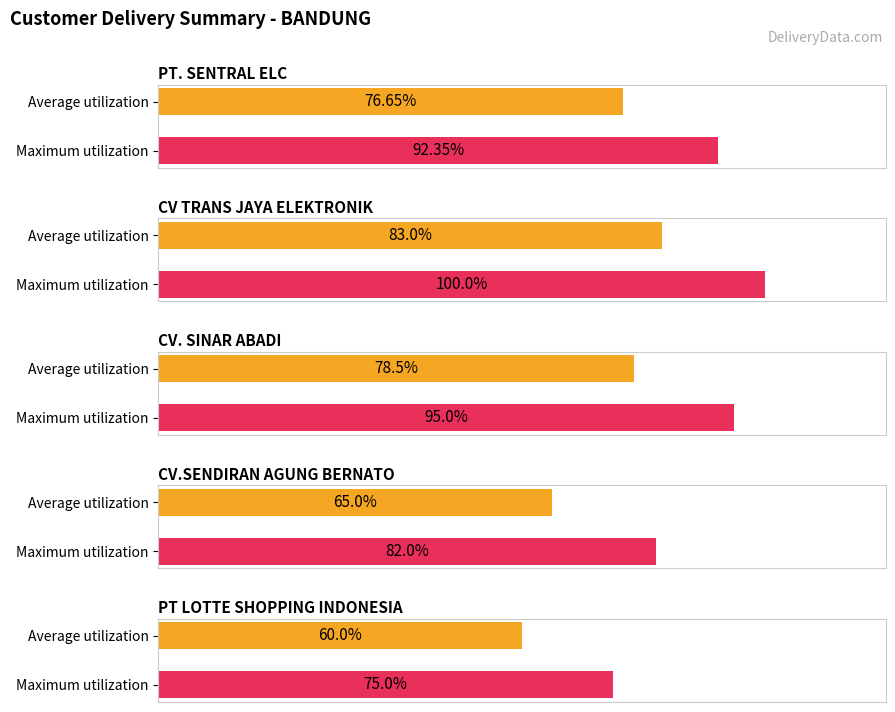

At CV TRANS JAYA ELEKTRONIK, list the series in order from smallest to largest.

Average utilization, Maximum utilization